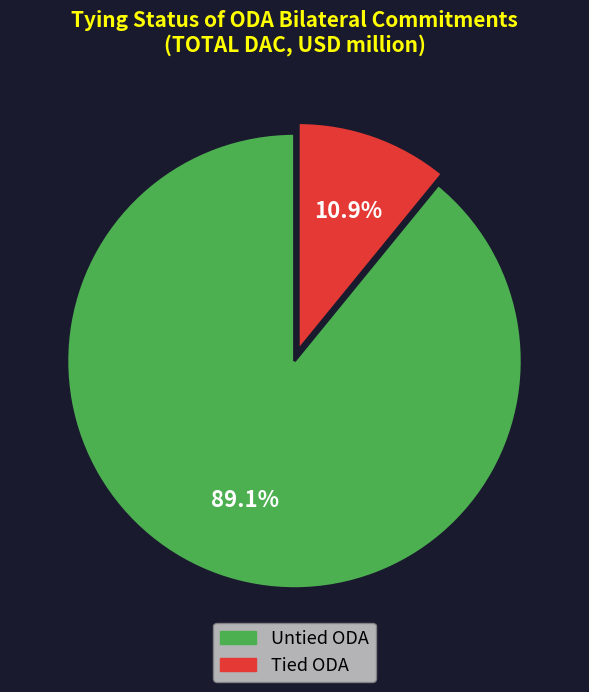

What percentage do Tied and Untied together represent?

100.0%